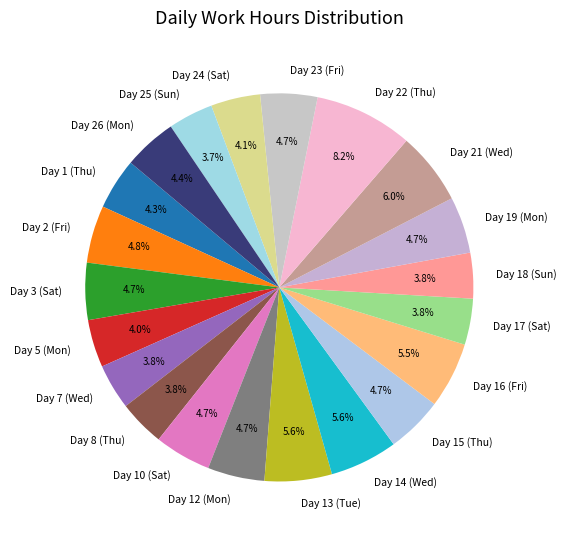

True or false: Day 15 (Thu) accounts for 5% of the total.

True